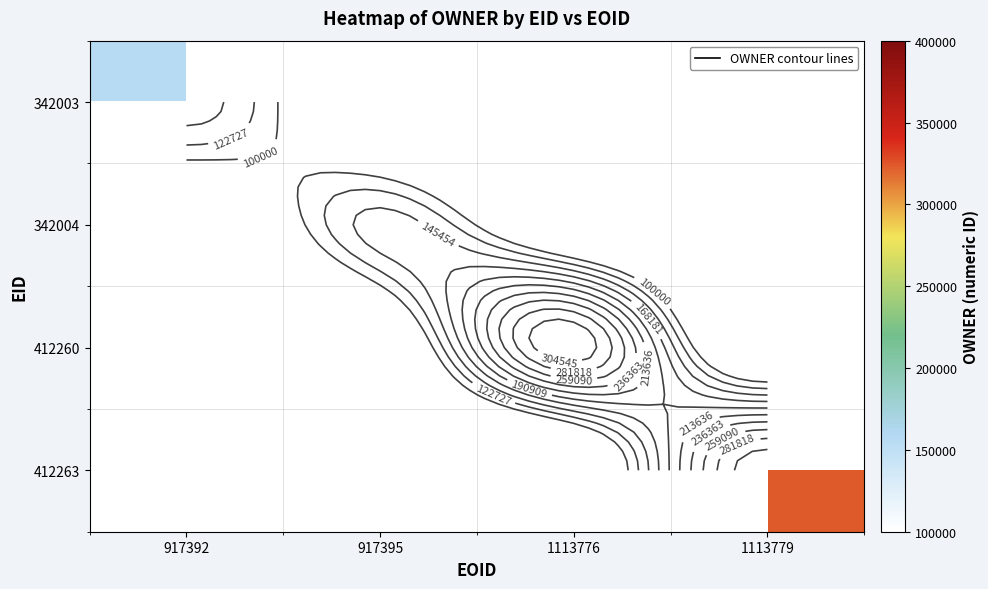

Rank the categories by 342004 value from lowest to highest.

917392, 917395, 1113776, 1113779